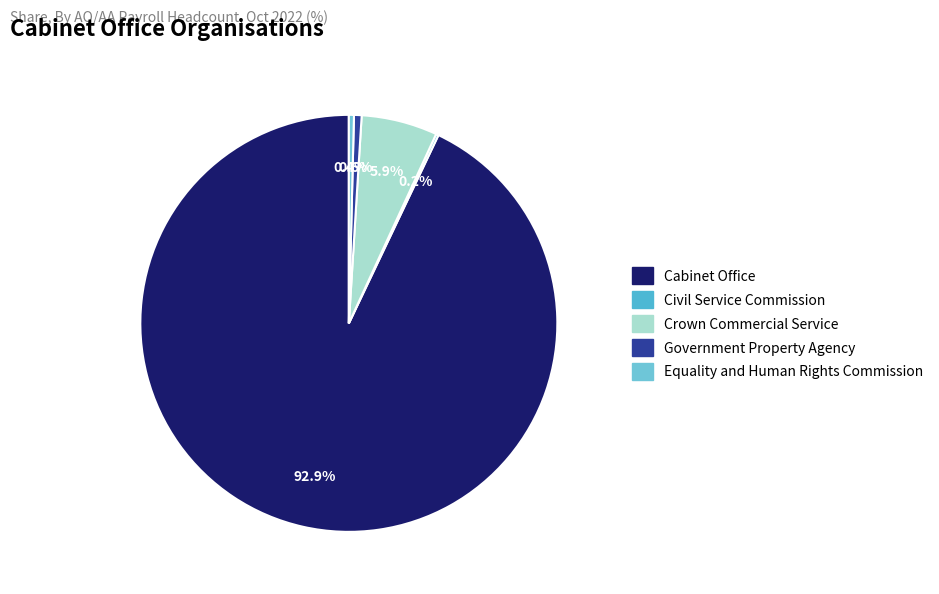

To the nearest percent, what percentage of the pie is Cabinet Office?

93%